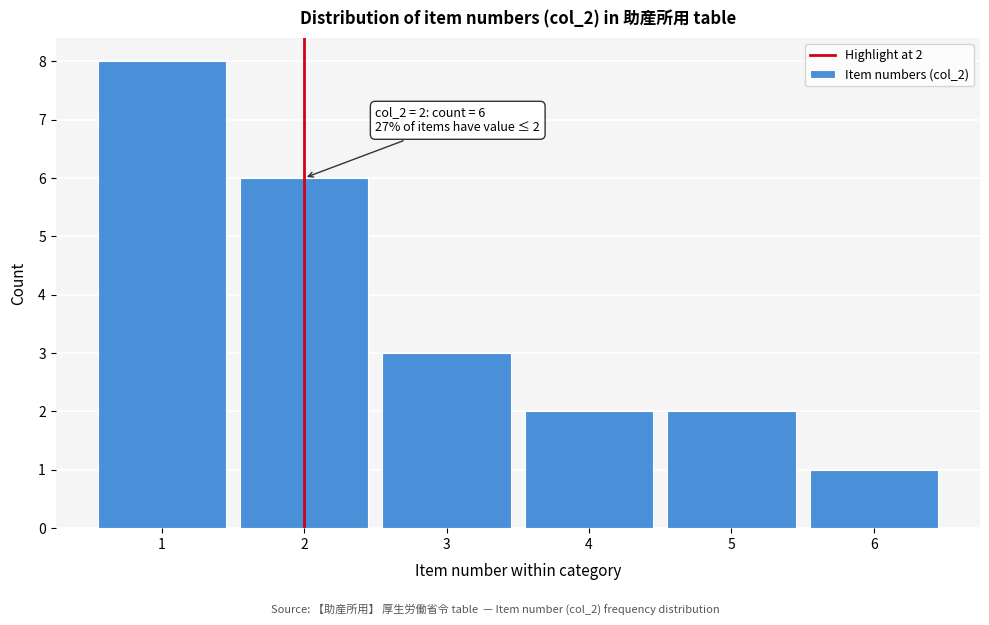

Reading left to right, transcribe all the data shown in this chart.

8	6	3	2	2	1